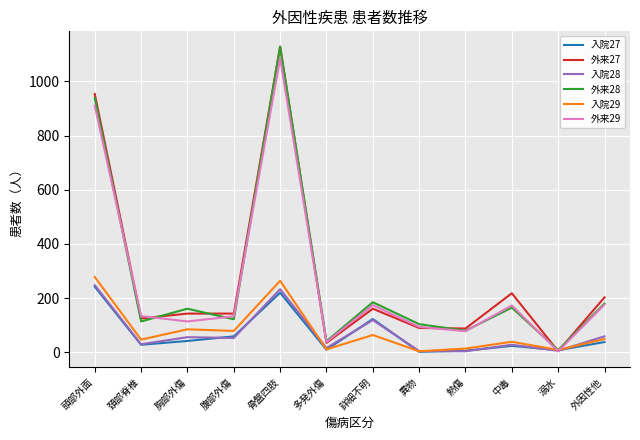

What is the sum of the 入院29 values at 腹部外傷 and 骨盤四肢?

343